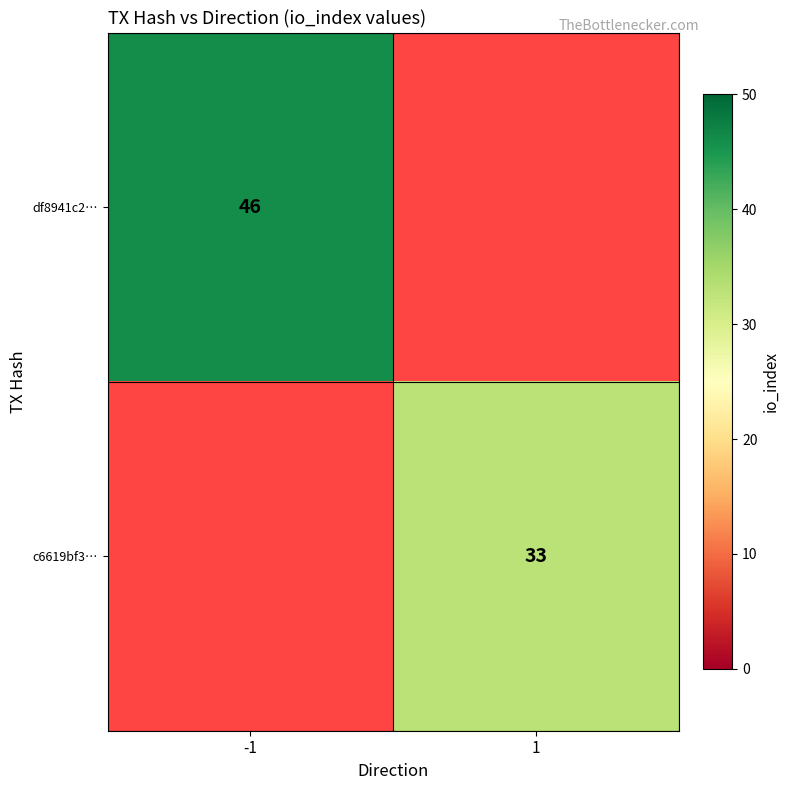

The value of df8941c2… at -1 is 25. True or false?

False